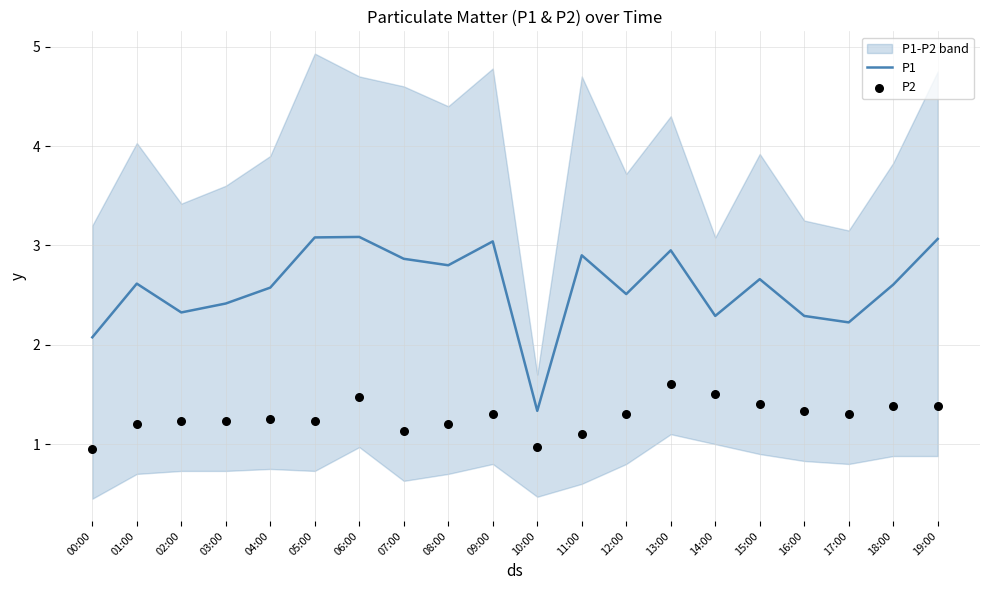

Which series contains the lowest Y value?

P2